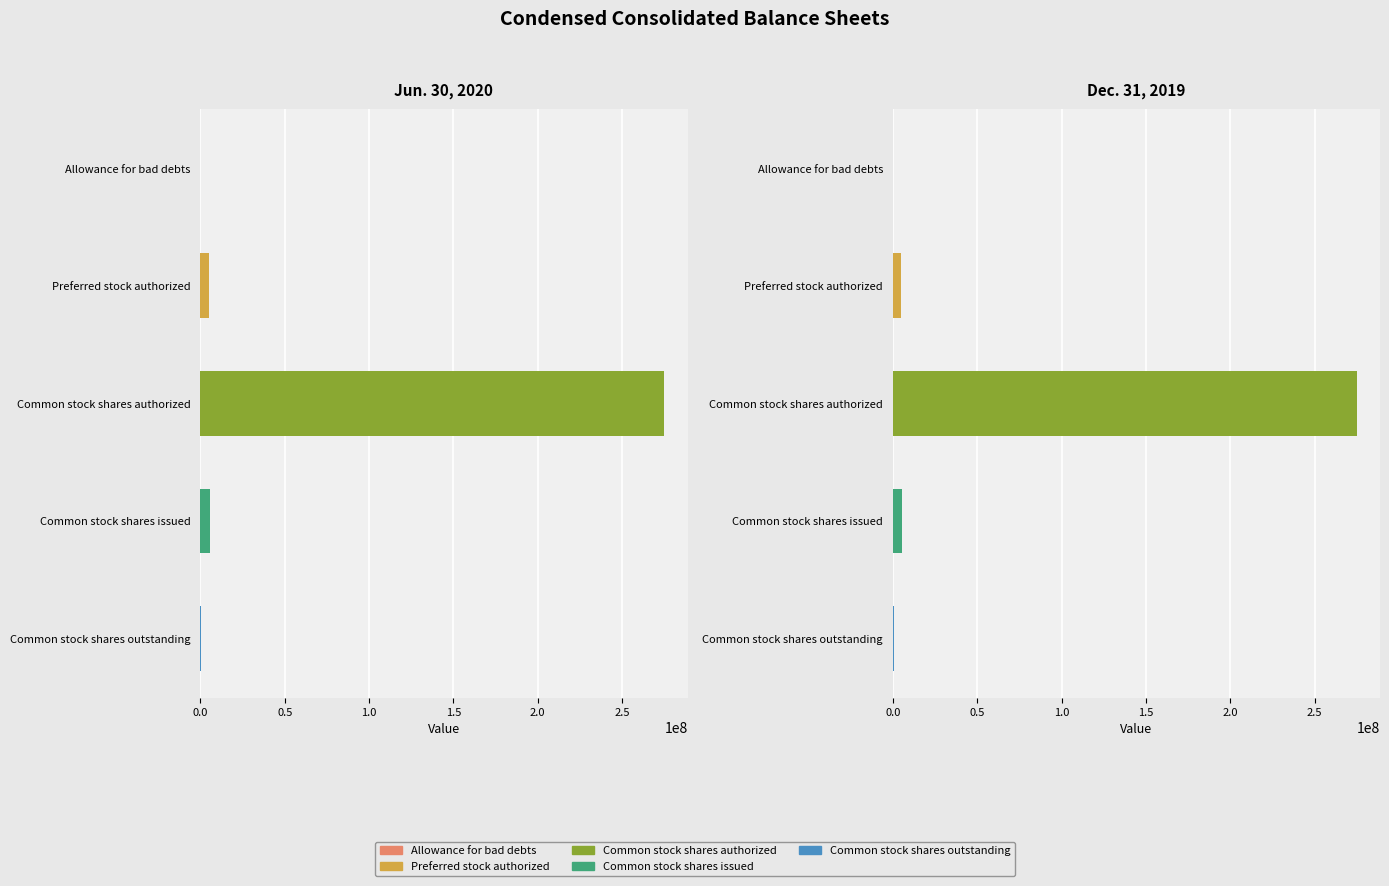

The Jun. 30, 2020 series shows 236094 at Common stock shares outstanding. True or false?

False